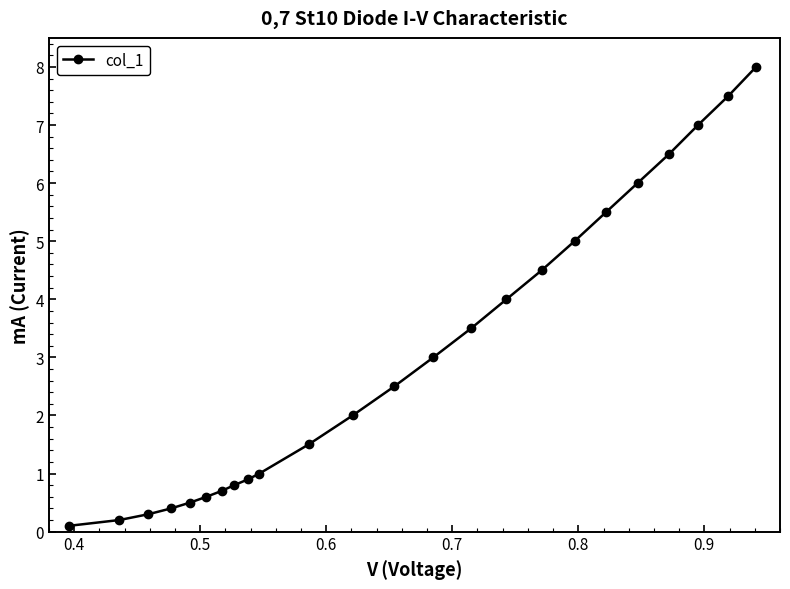

What is the value of the 11th point from the left?

1.5